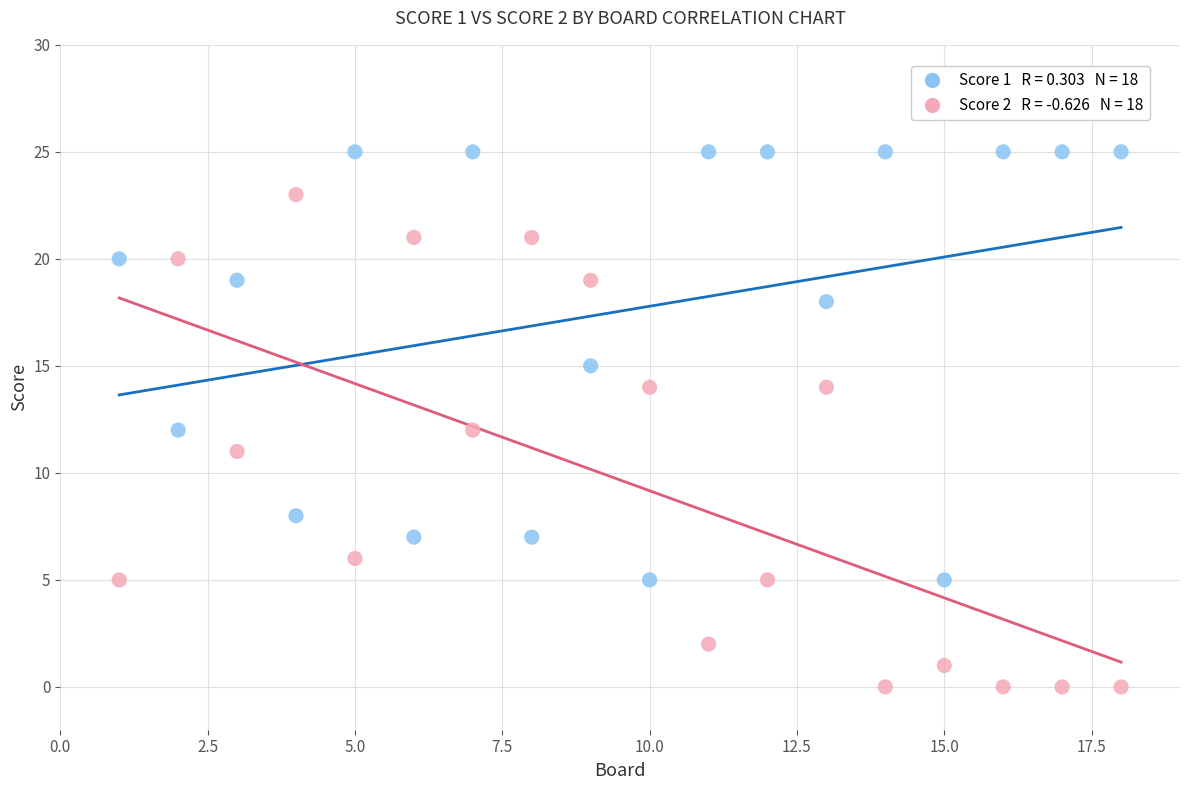

Across all data points, what is the range of X values (max minus min)?

17